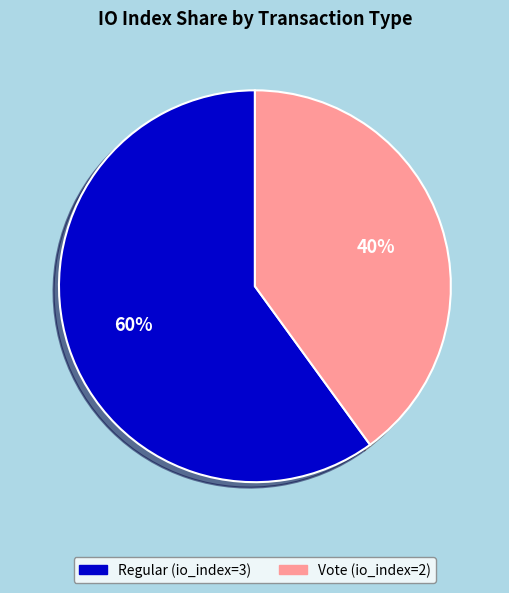

How many segments does this pie chart have?

2